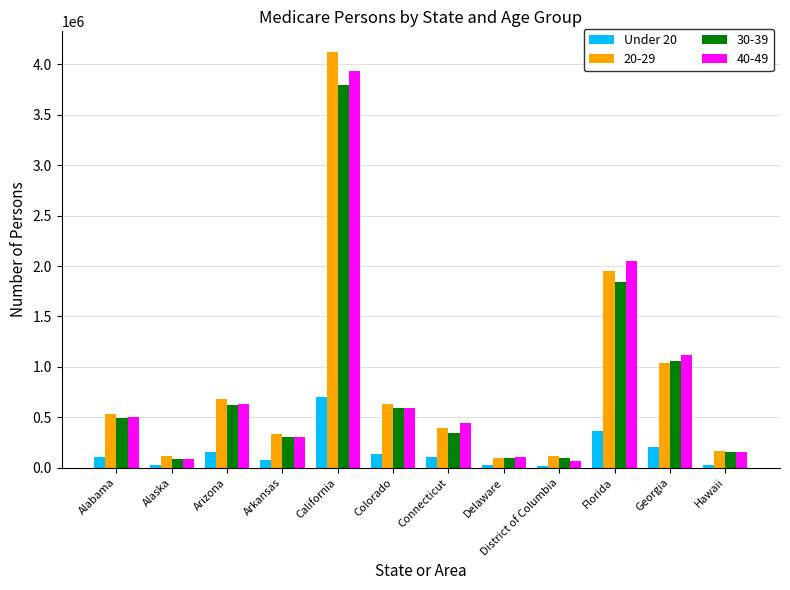

True or false: 20-29 has a value of 685619 at Arizona.

True